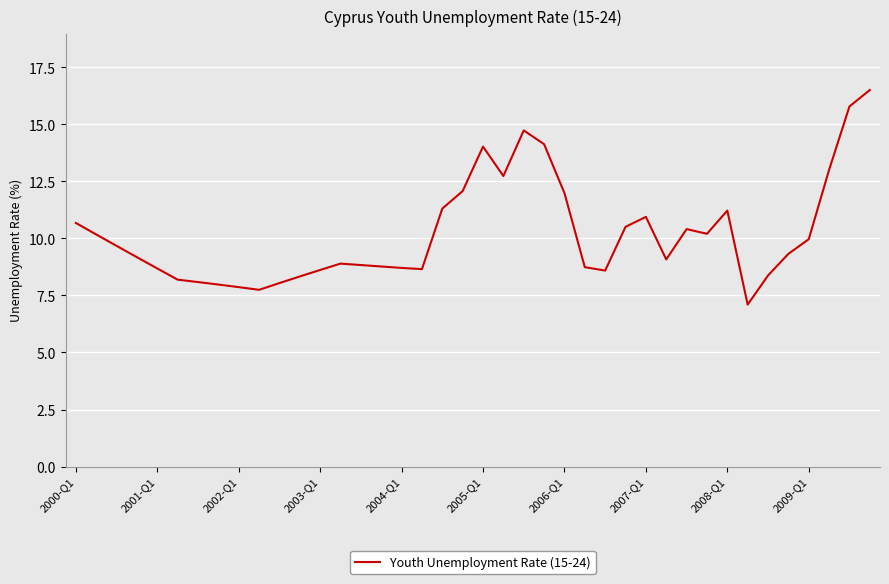

What is the greatest value displayed?

16.5